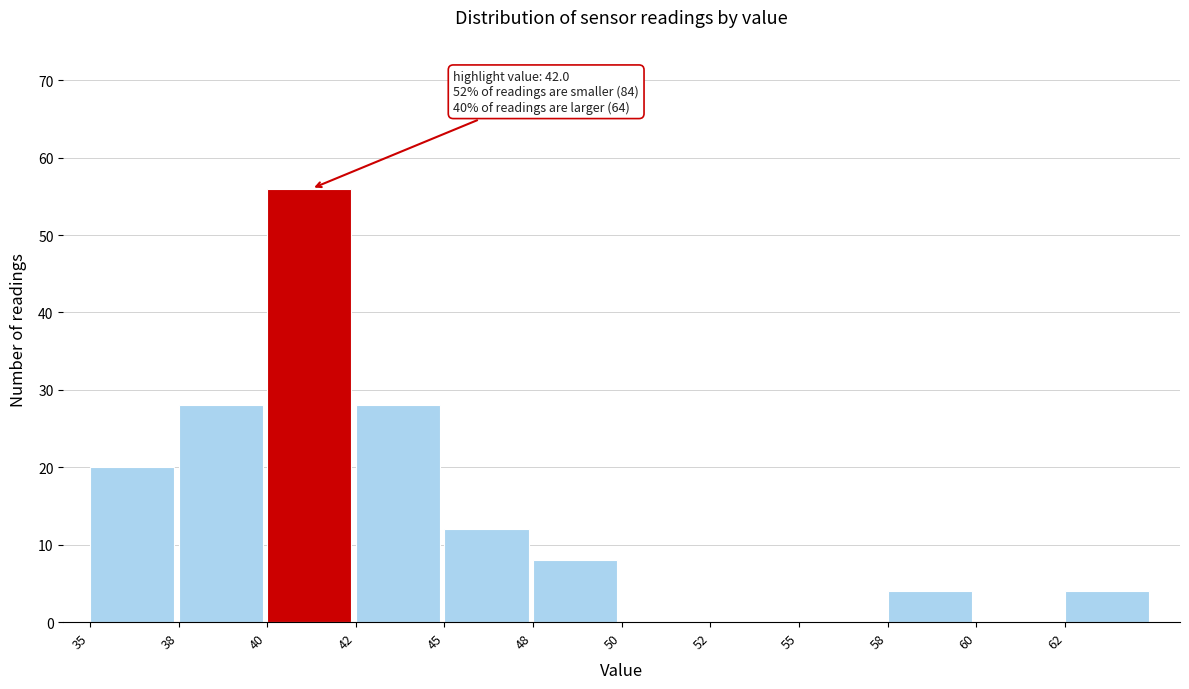

Reading right to left, transcribe all the data shown in this chart.

62=4	60=0	58=4	55=0	52=0	50=0	48=8	45=12	42=28	40=56	38=28	35=20